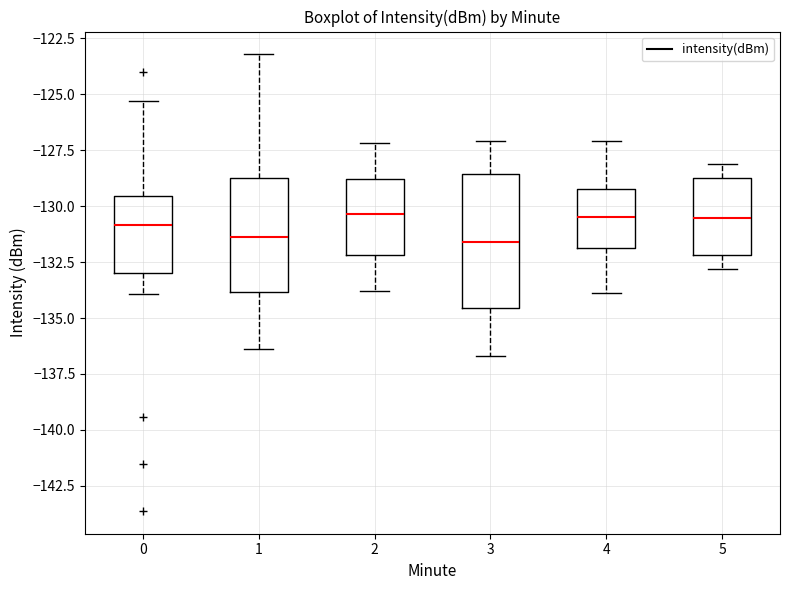

Comparing the boxes themselves (not the whiskers), which one is the tallest?

3